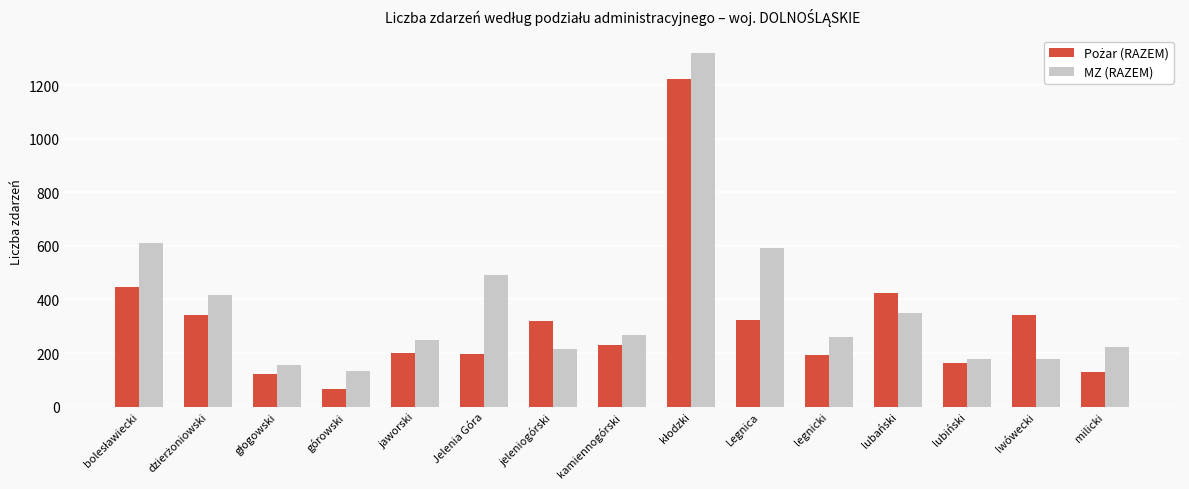

Is it true that MZ (RAZEM) equals 332 at milicki?

False